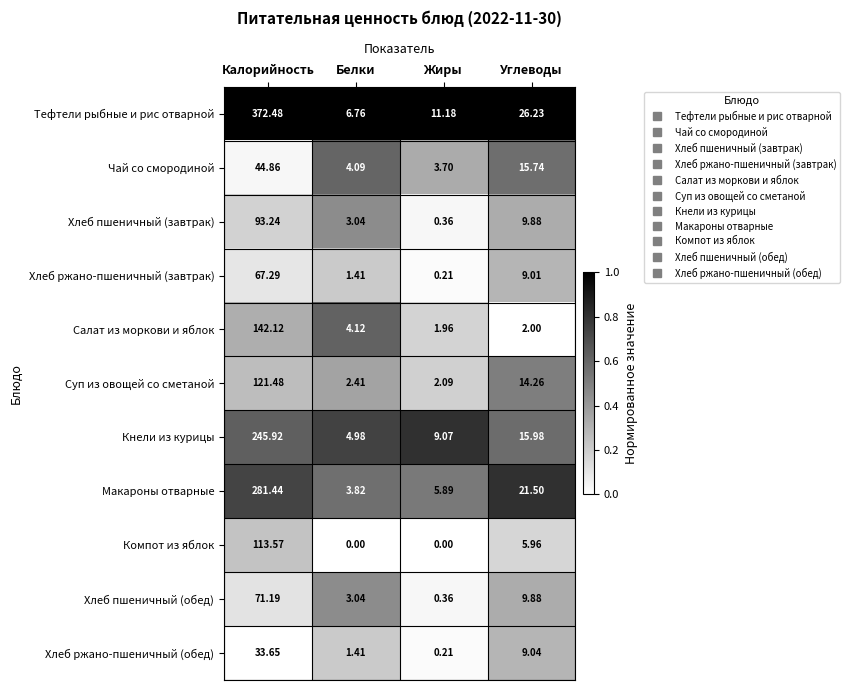

Where does the Хлеб ржано-пшеничный (завтрак) series first go above 9?

Калорийность